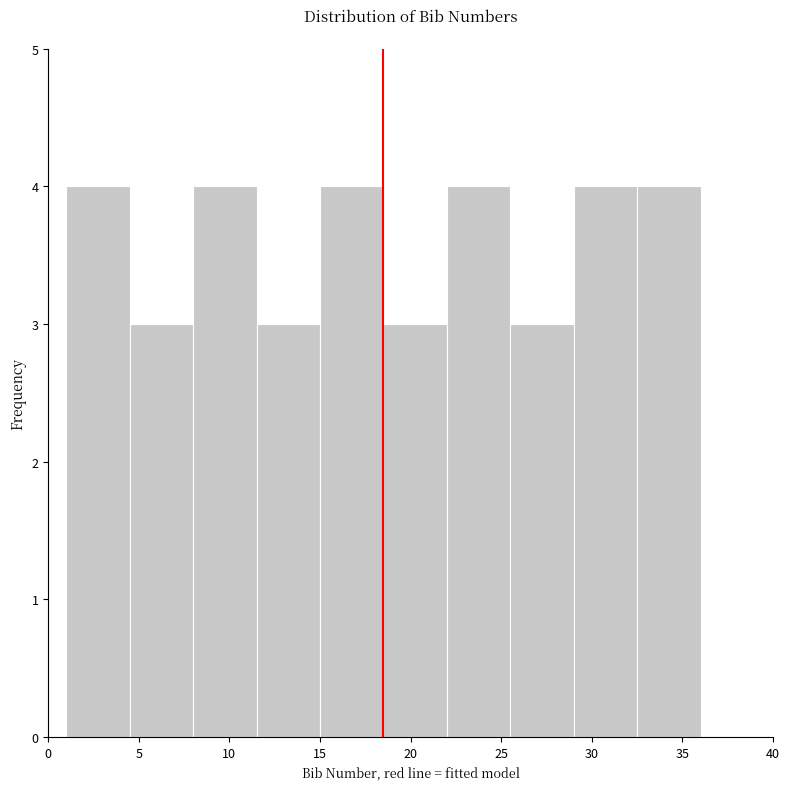

Reading left to right, transcribe this chart: for each bar, give the range it covers on the x-axis and its height. The values are not printed on the chart, so give them approximately, as read against the axis.

1.0 to 4.5: 4
4.5 to 8.0: 3
8.0 to 11.5: 4
11.5 to 15.0: 3
15.0 to 18.5: 4
18.5 to 22.0: 3
22.0 to 25.5: 4
25.5 to 29.0: 3
29.0 to 32.5: 4
32.5 to 36.0: 4